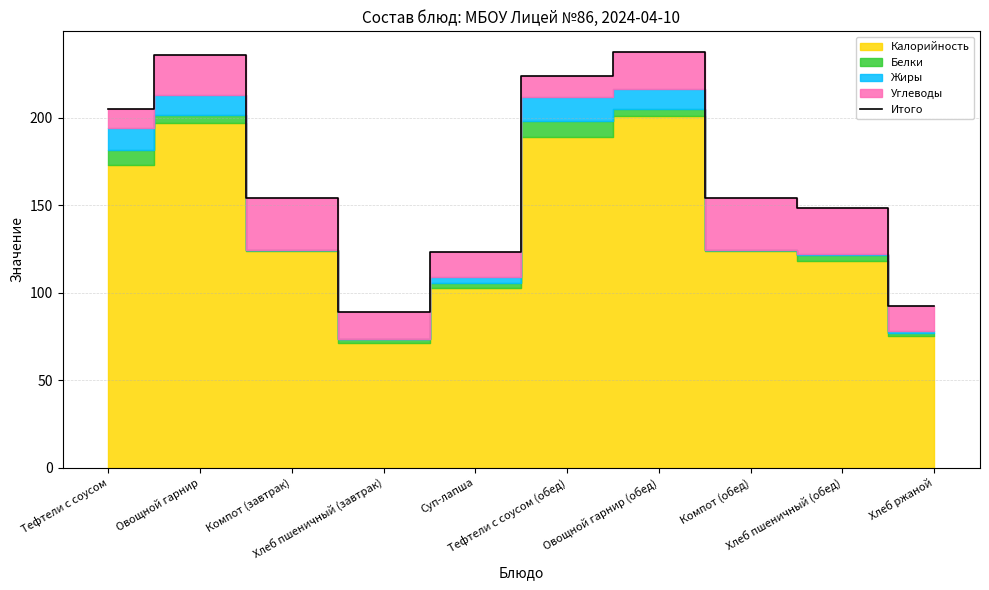

What is the label of the 5th point from the left?

Суп-лапша